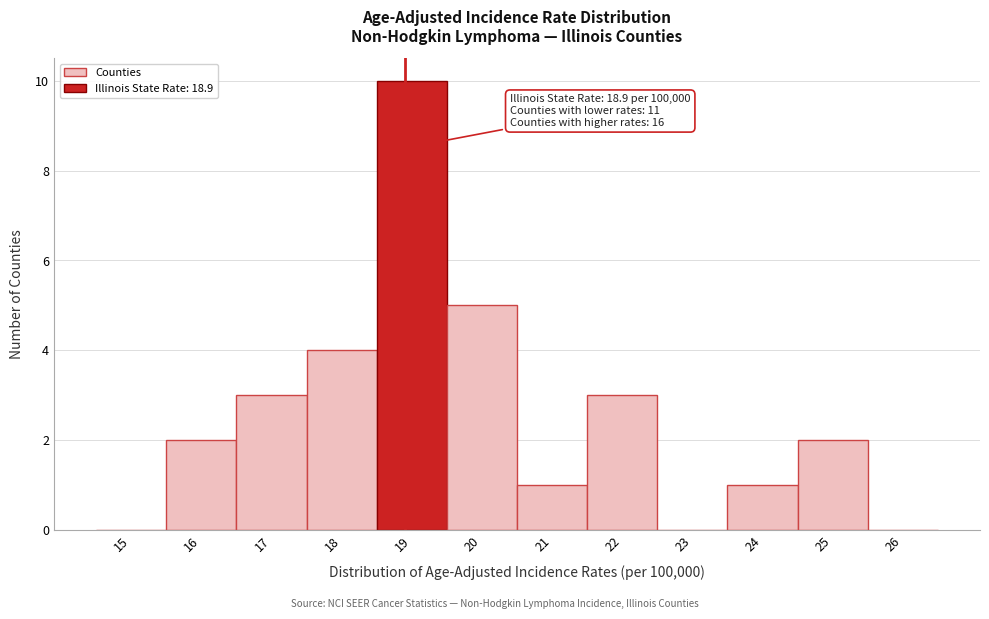

Over which range of the x-axis is the bar tallest?

18.5 to 19.5